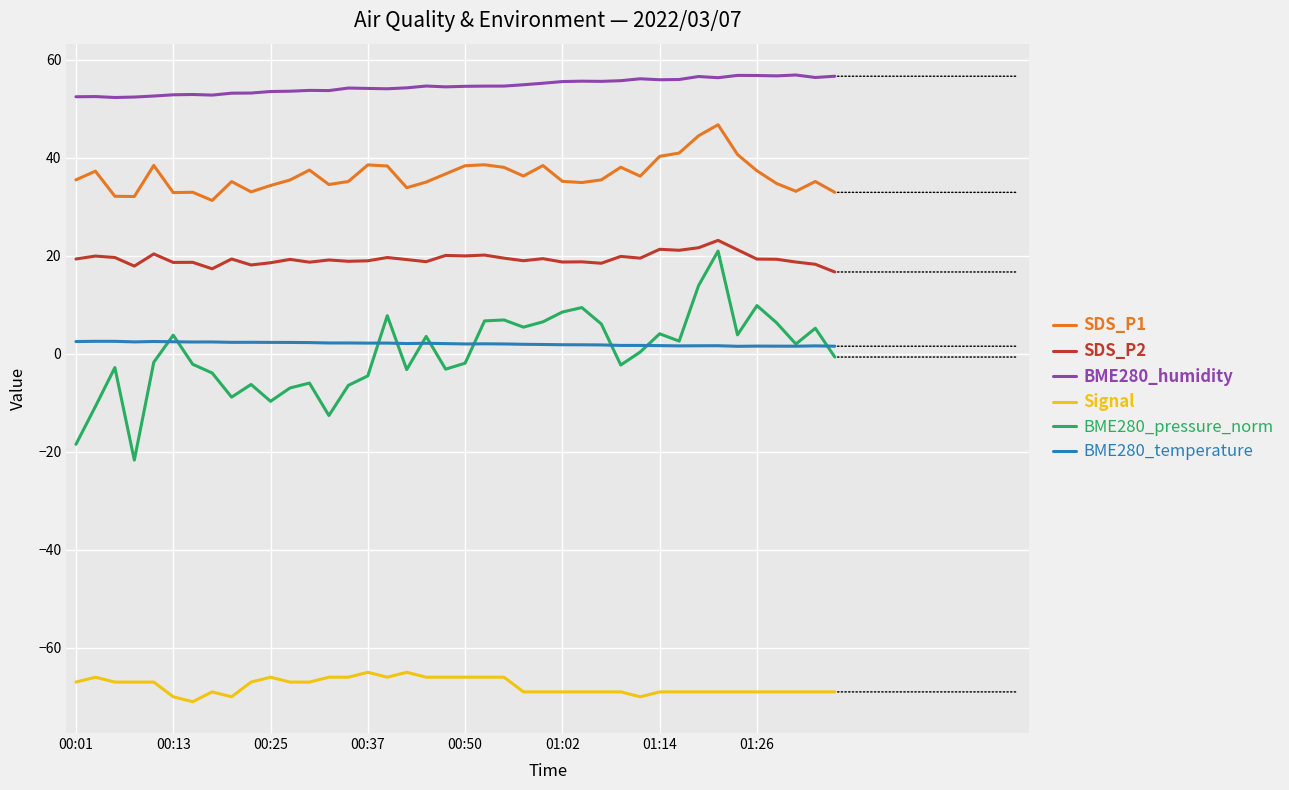

What is the lowest value of the SDS_P2 series?

16.7